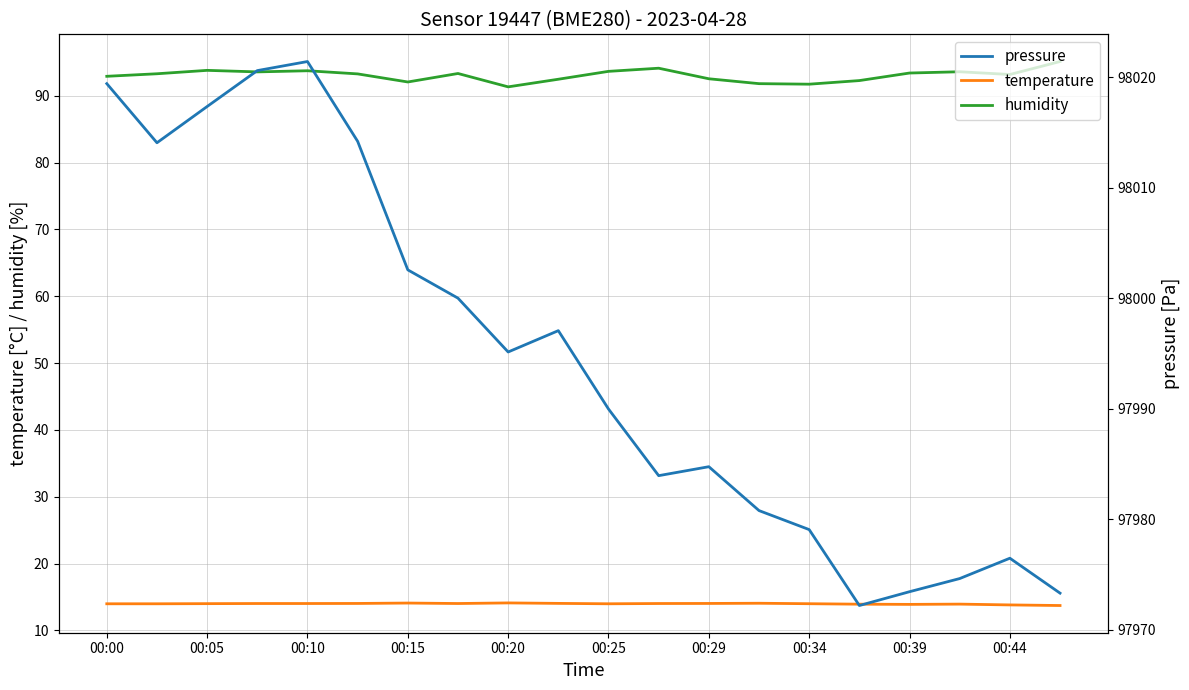

List the series in order of their peak value, highest first.

pressure, humidity, temperature